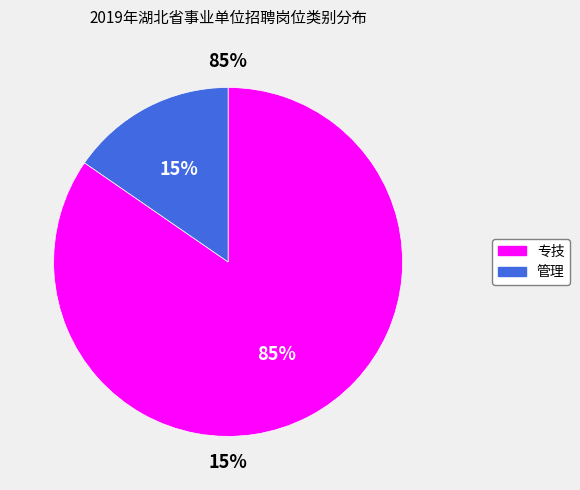

What percentage is NOT represented by 管理?

84.6%